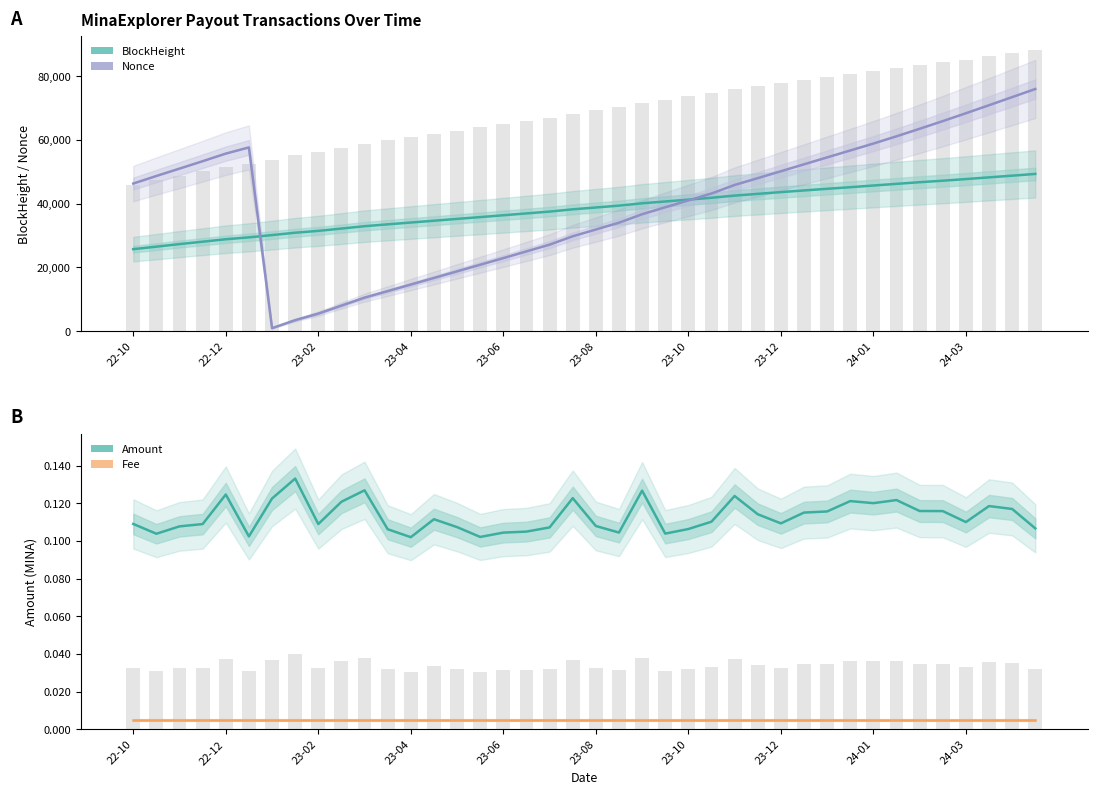

The value of BlockHeight at 24-01 is 69215.8. True or false?

False